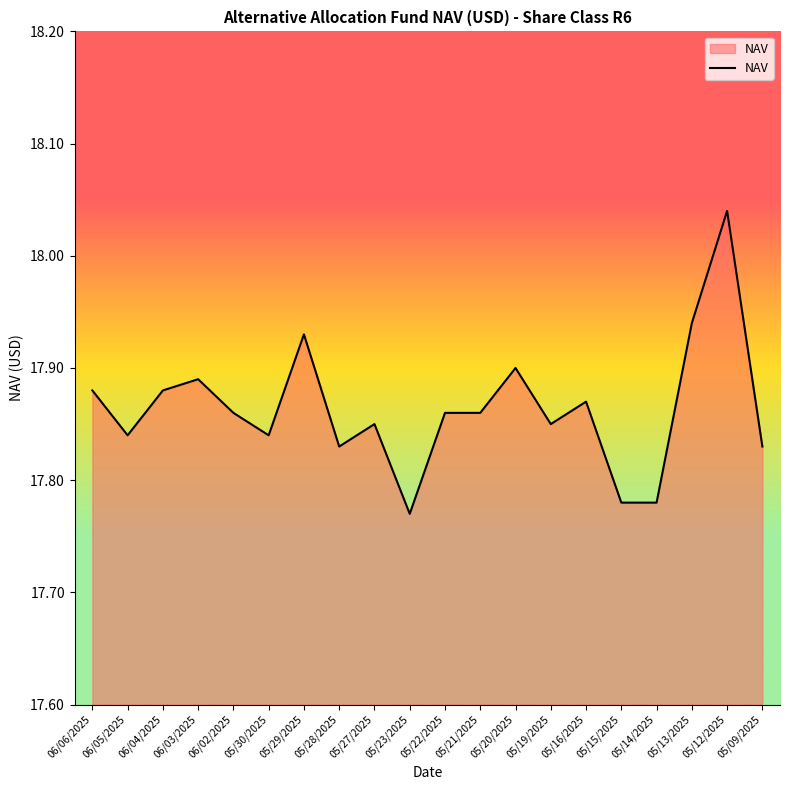

What is the change in value from 05/13/2025 to 05/12/2025?

+0.1